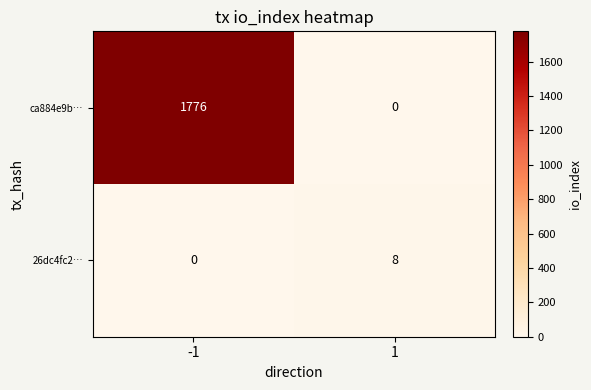

What is the difference between the maximum and minimum values in the 26dc4fc2… series?

8